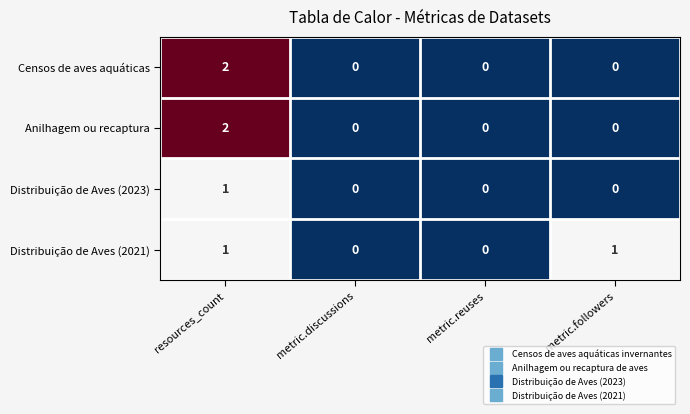

Count the number of data series in this chart.

4